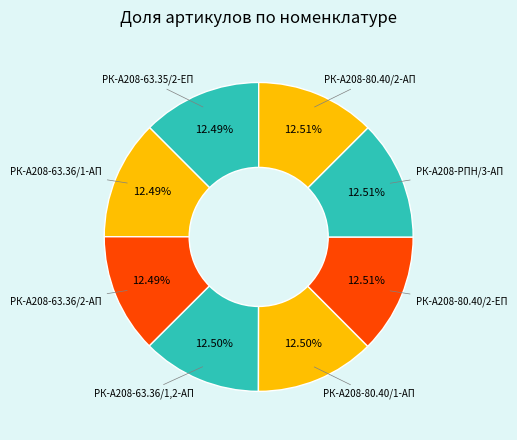

Is РК-А208-80.40/2-АП the majority of the pie?

No